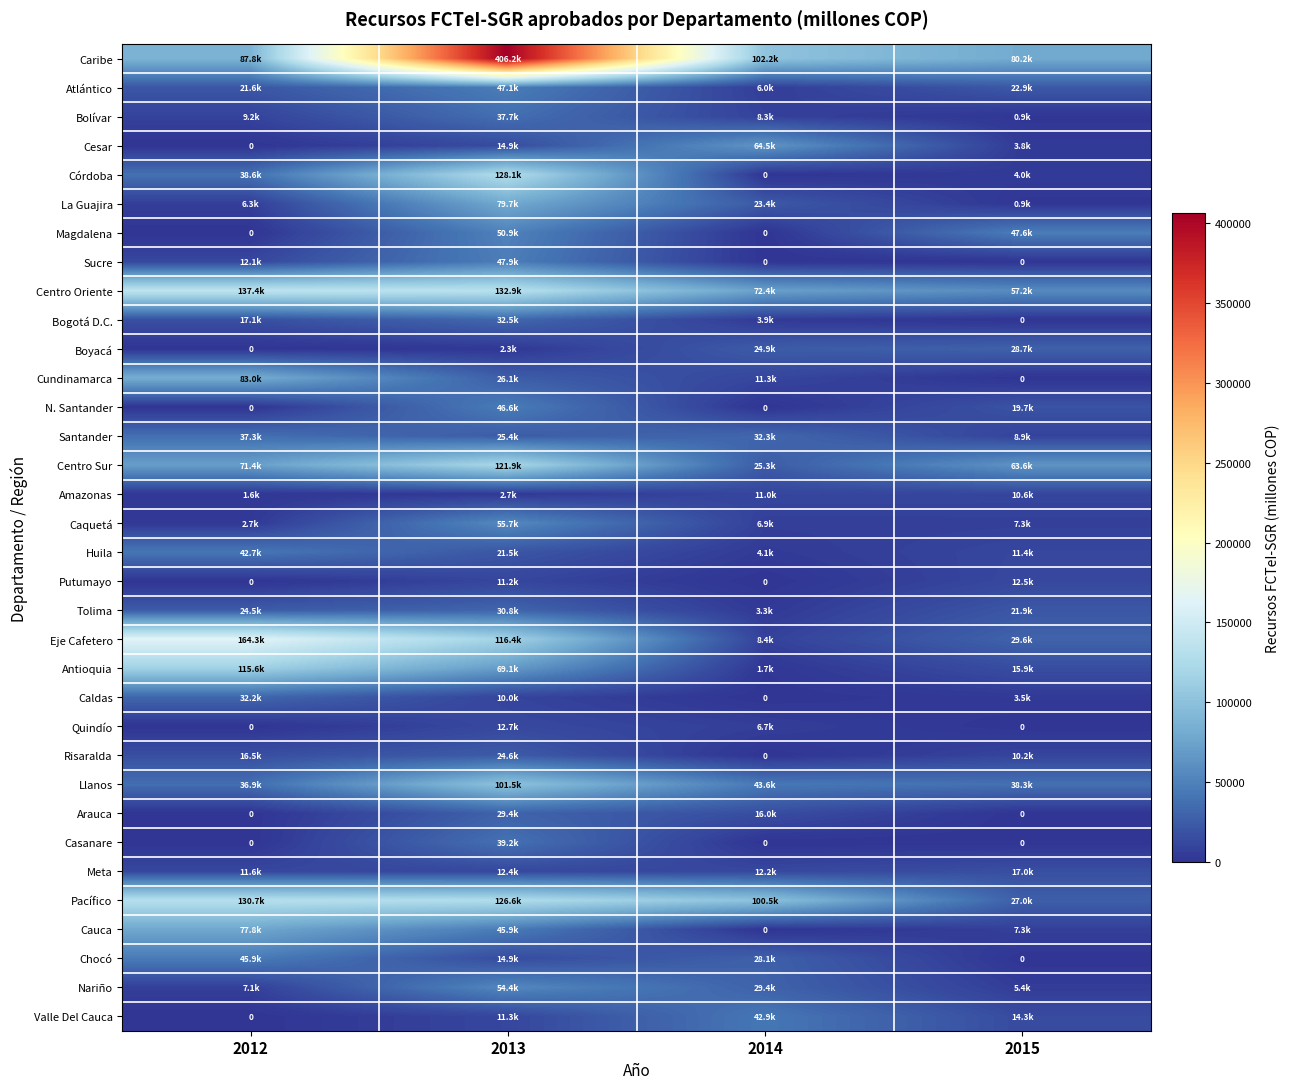

How many values in the Valle Del Cauca series exceed 14341?

2